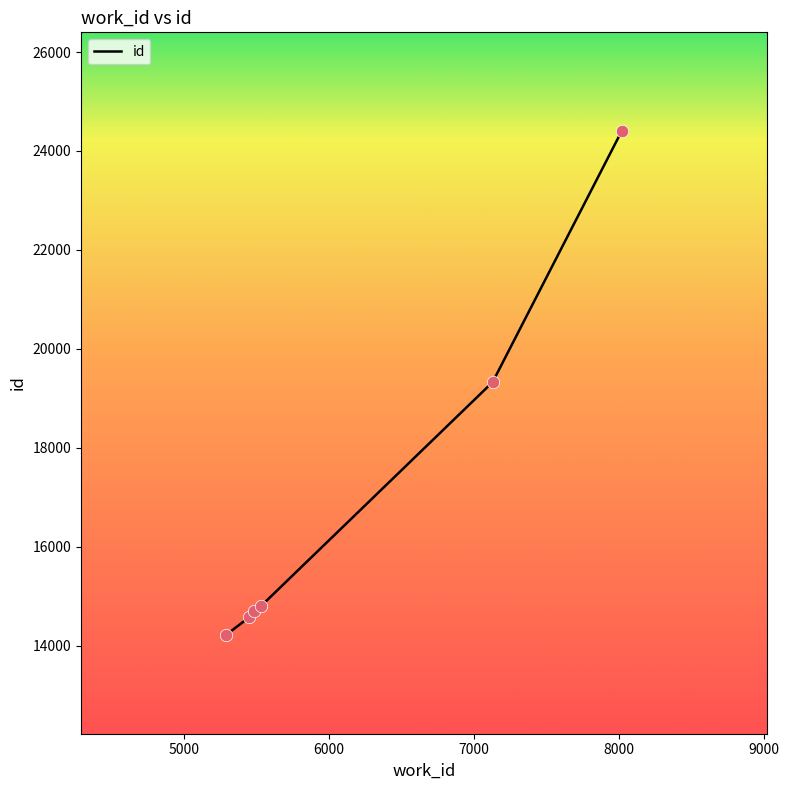

What is the sum of all values?

102007